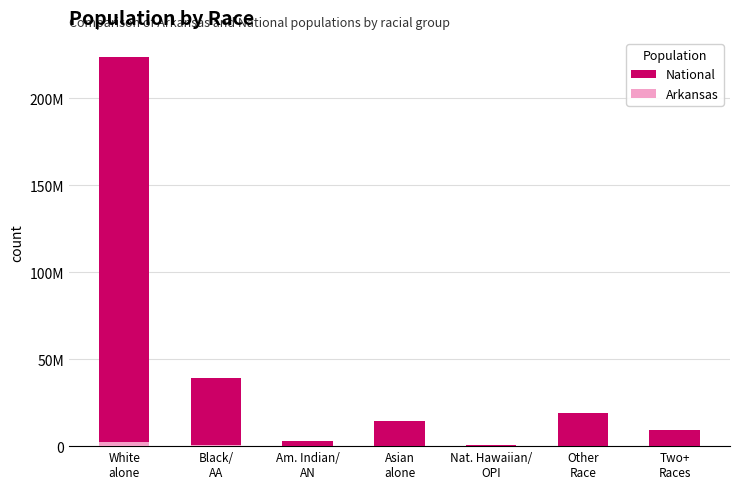

List the series in order of their peak value, highest first.

National, Arkansas